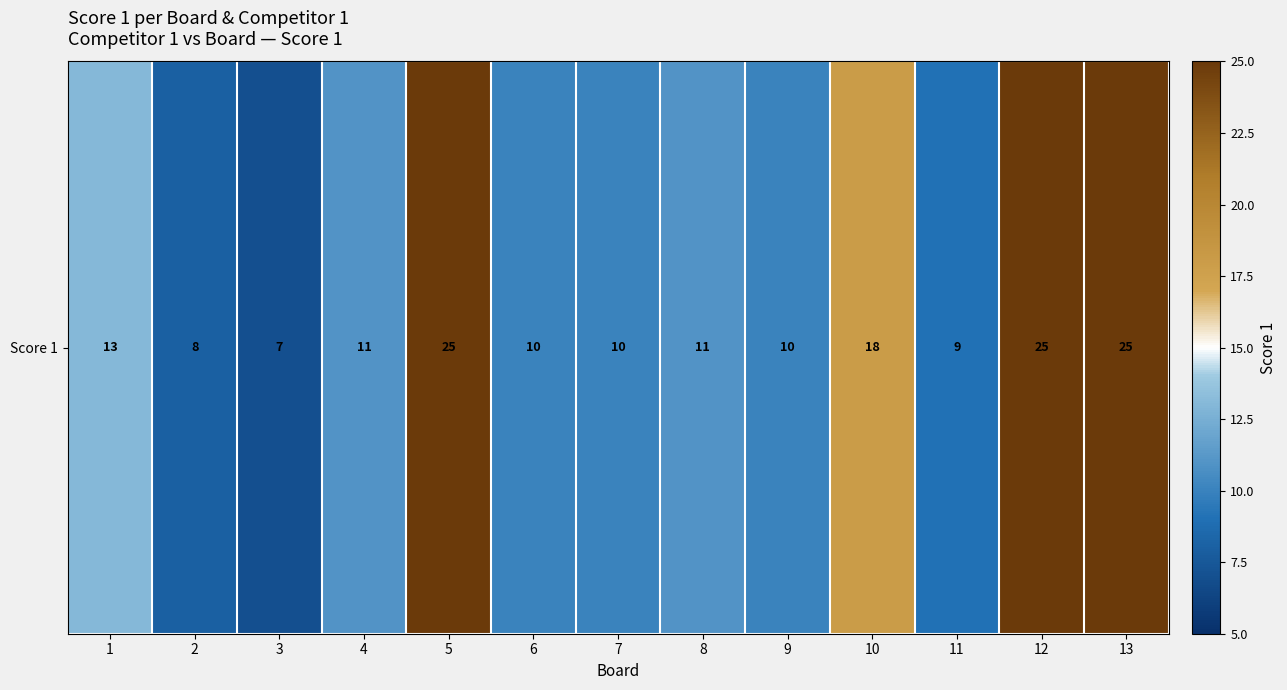

List the labels in order of value, smallest first.

3, 2, 11, 6, 7, 9, 4, 8, 1, 10, 5, 12, 13